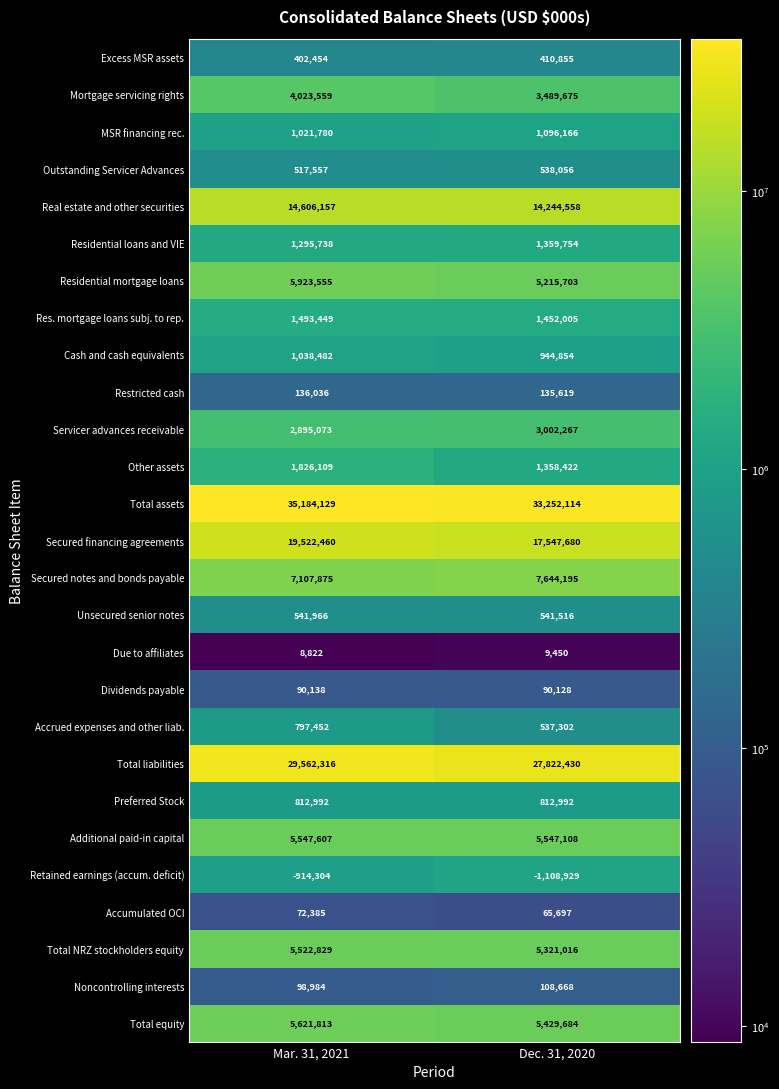

What is the difference between the highest and lowest values at Mar. 31, 2021?

36098433